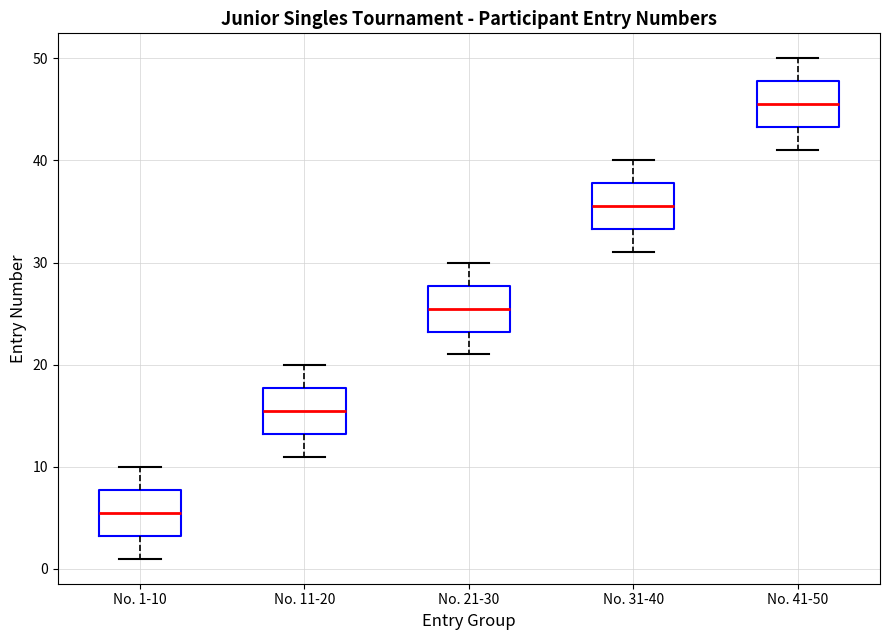

Where does the upper whisker of the box for No. 1-10 end on the y-axis? The values are not printed on the chart, so give them approximately, as read against the axis.

10